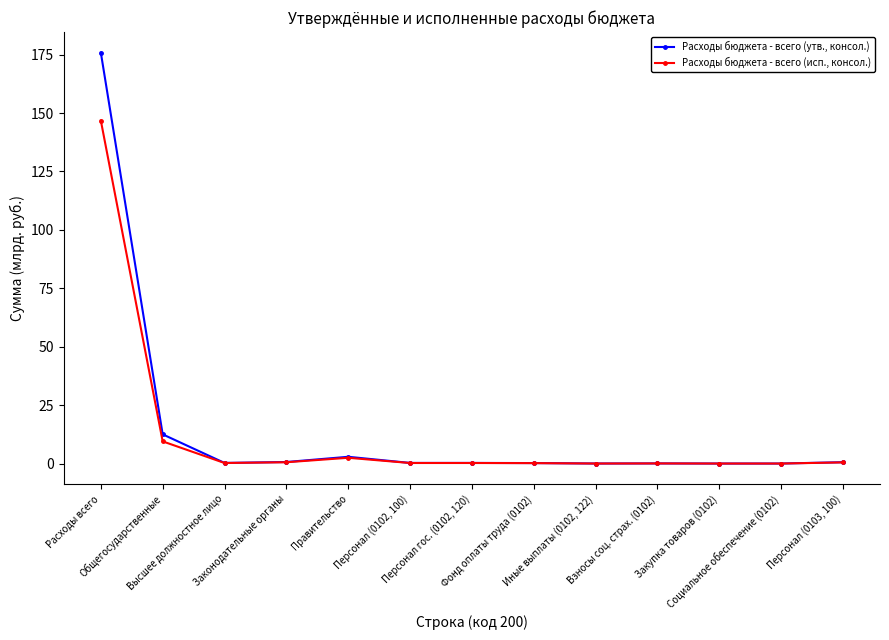

What is the difference between the maximum and second lowest values in the Расходы бюджета - всего (исп., консол.) series?

146.8